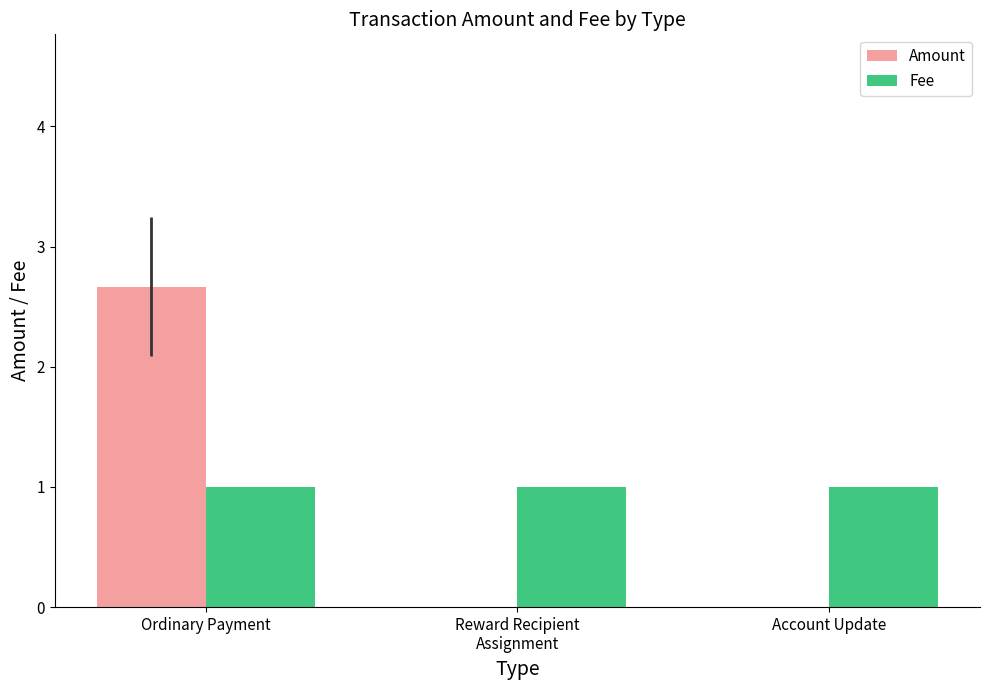

At which category is the sum across all series the highest?

Ordinary Payment